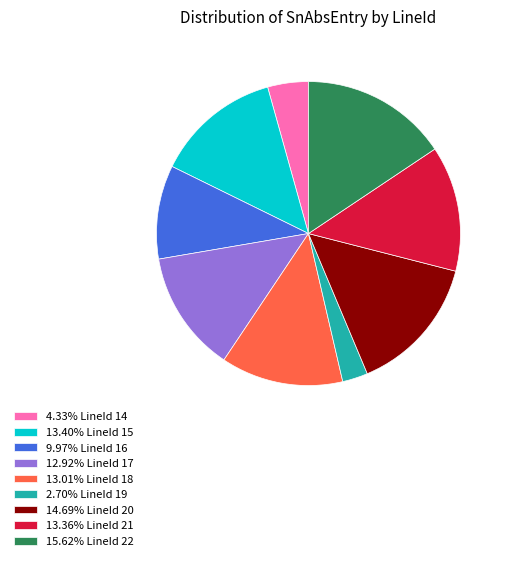

Is there a majority slice in this chart?

No